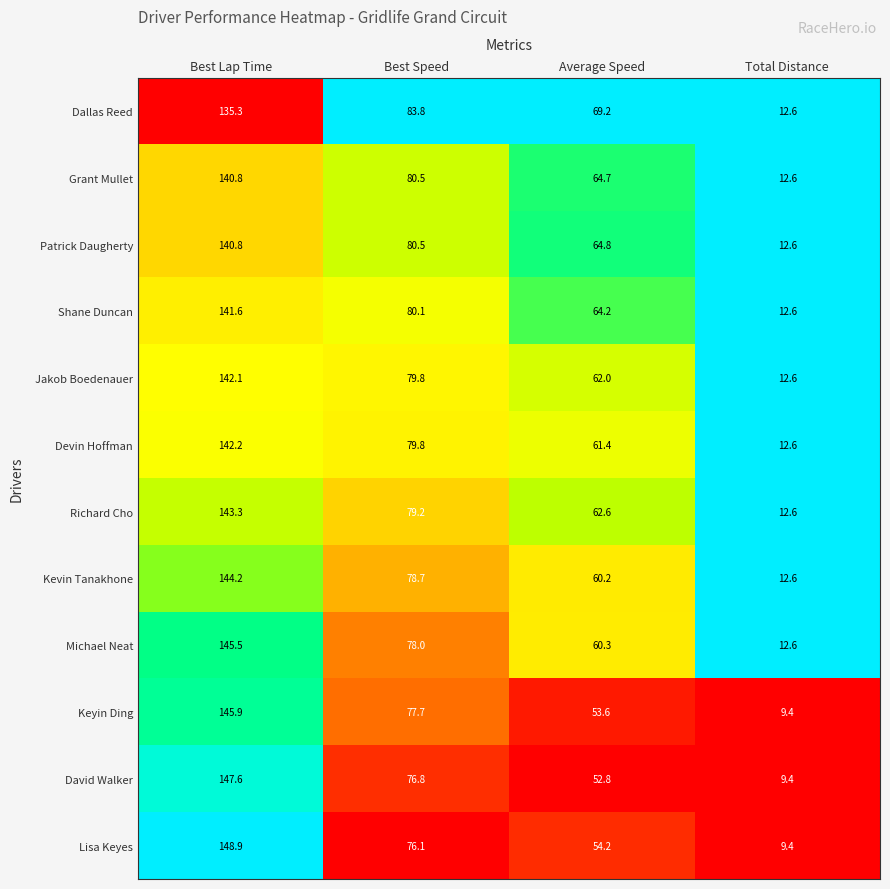

Rank the categories by Shane Duncan value from highest to lowest.

Best Lap Time, Best Speed, Average Speed, Total Distance